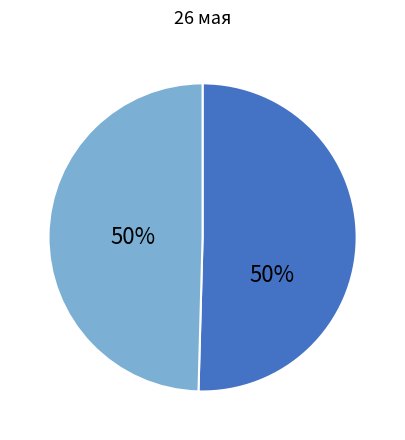

To the nearest percent, what is the average slice percentage?

50%